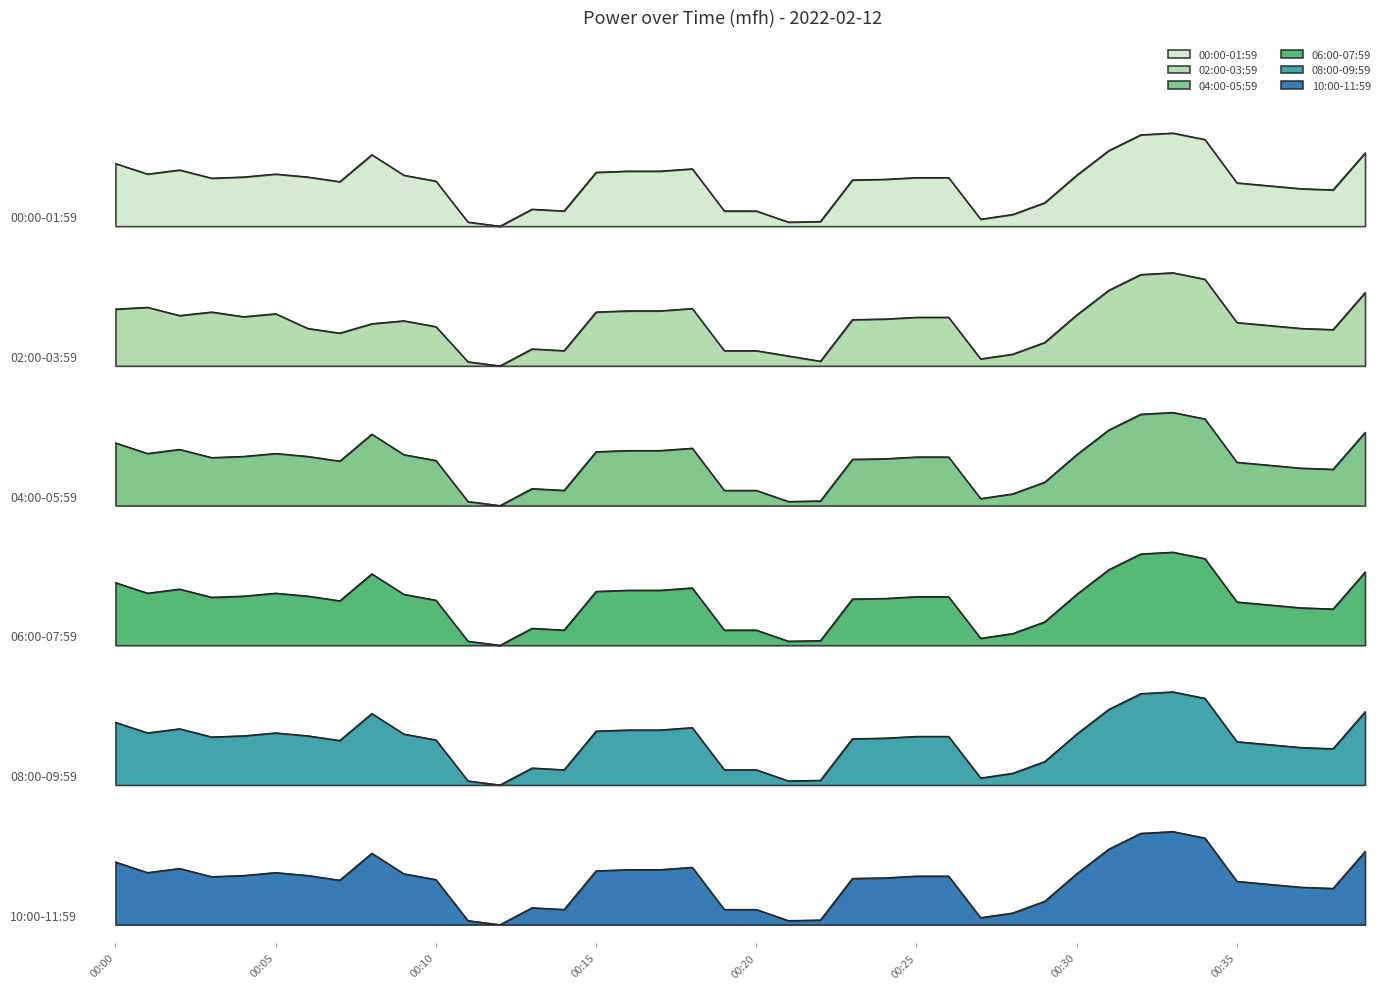

What is the sum of all 04:00-05:59 values?

198.7